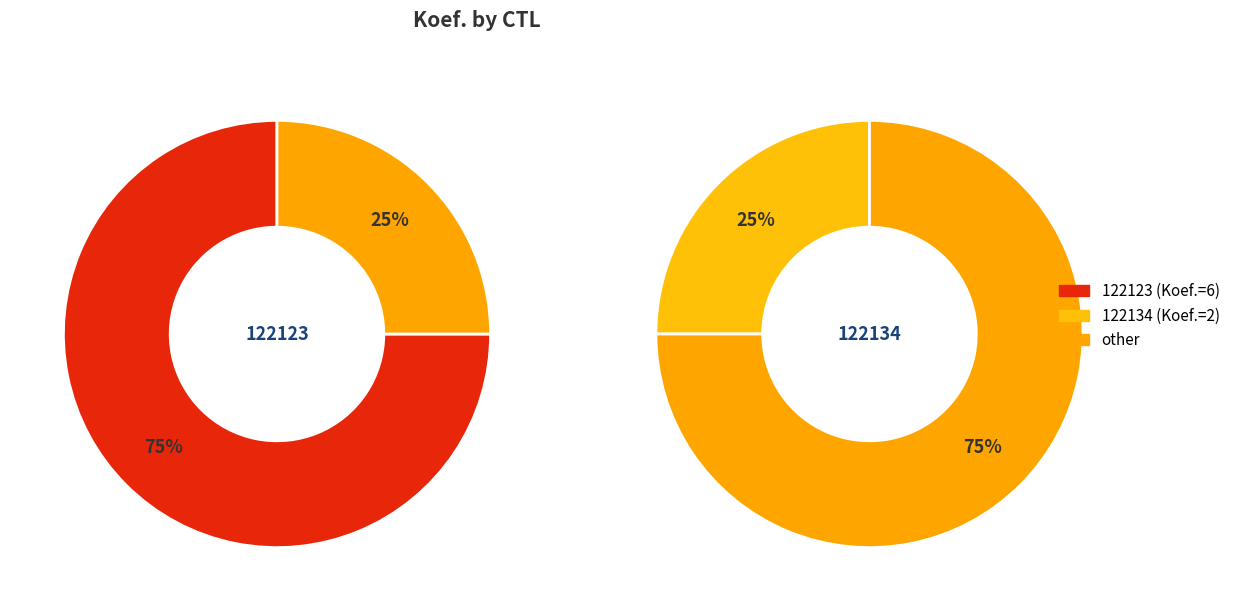

How many segments does this pie chart have?

2